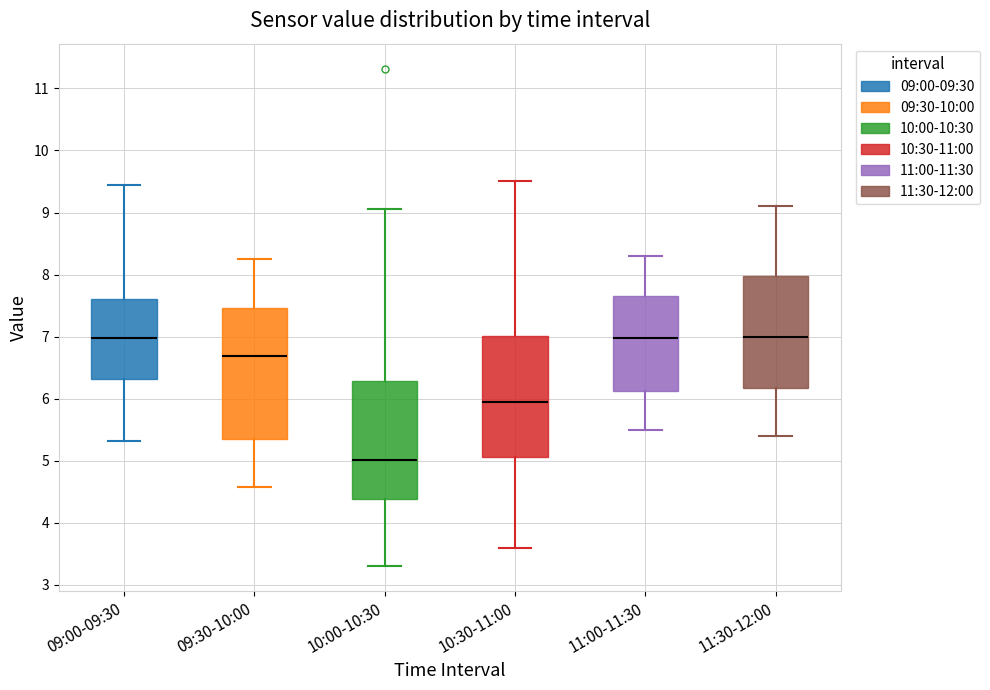

Reading left to right, transcribe this box plot: for each box, give where its median line is, the range the box spans, and where its two whiskers end, as read against the y-axis. The values are not printed on the chart, so give them approximately, as read against the axis.

09:00-09:30: median 7.0, box 6.3 to 7.6, whiskers 5.3 to 9.5
09:30-10:00: median 6.7, box 5.3 to 7.5, whiskers 4.6 to 8.3
10:00-10:30: median 5.0, box 4.4 to 6.3, whiskers 3.3 to 9.1
10:30-11:00: median 6.0, box 5.1 to 7.0, whiskers 3.6 to 9.5
11:00-11:30: median 7.0, box 6.1 to 7.7, whiskers 5.5 to 8.3
11:30-12:00: median 7.0, box 6.2 to 8.0, whiskers 5.4 to 9.1